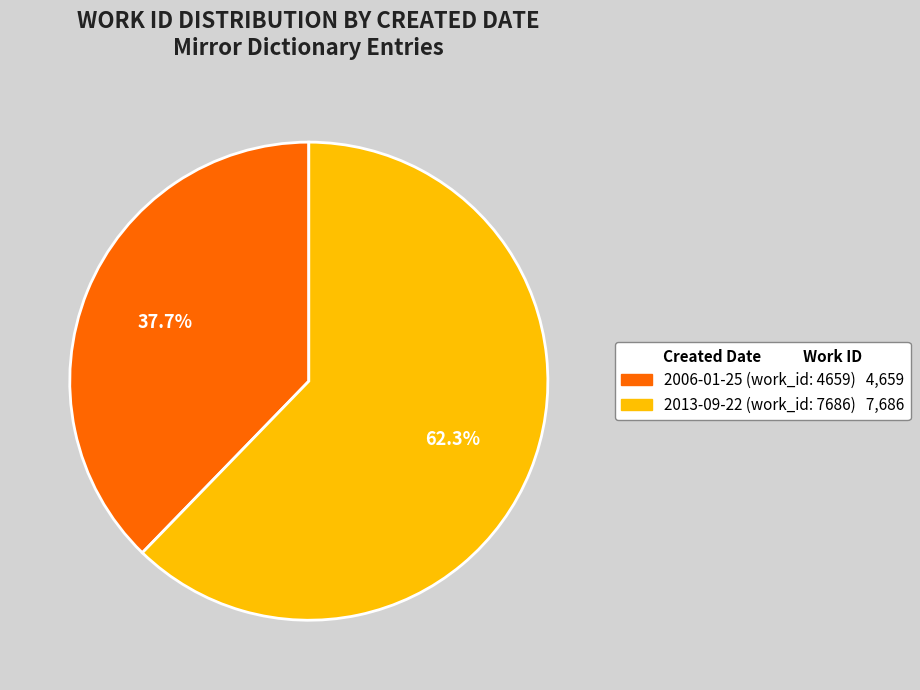

Which category accounts for the majority?

2013-09-22 (work_id: 7686)